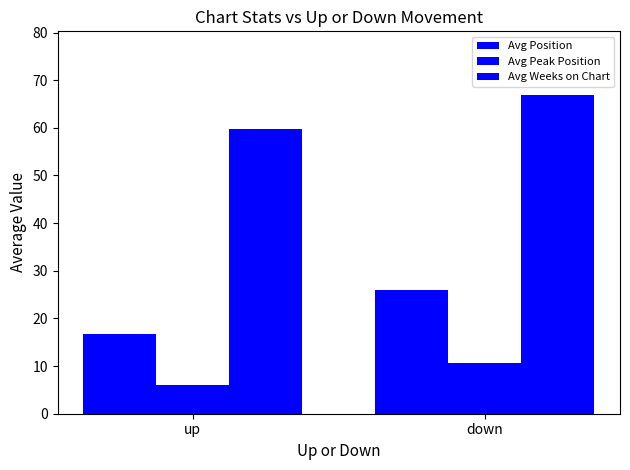

Where is Avg Peak Position nearest to the value 8?

up